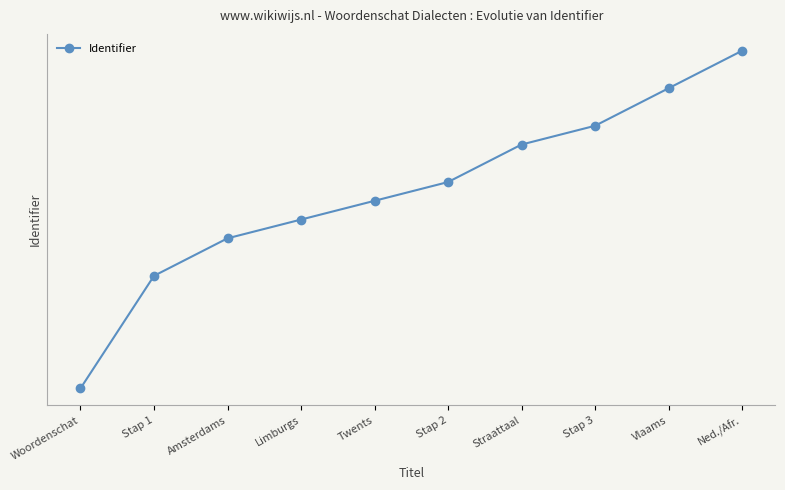

Read the value at Ned./Afr..

2138104